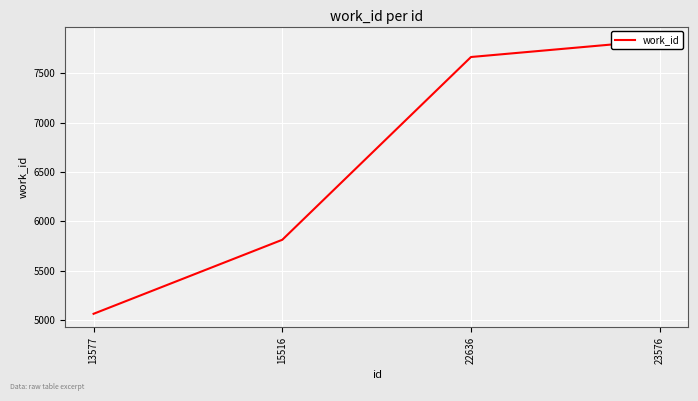

What is the minimum value shown in the chart?

5063